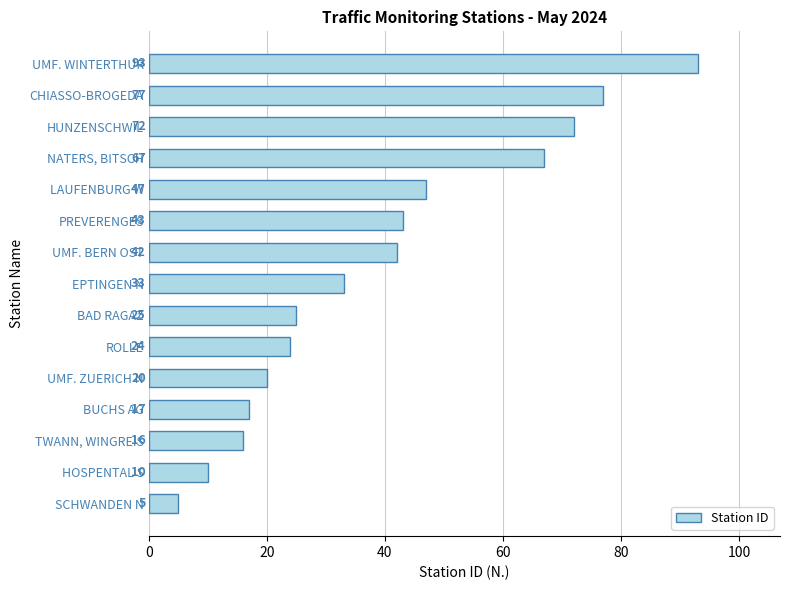

What is the change in value from TWANN, WINGREIS to PREVERENGES?

+27